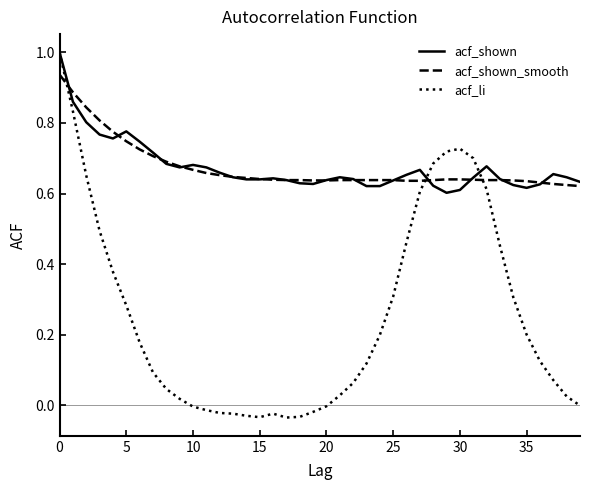

Which series has the widest spread of values?

acf_li